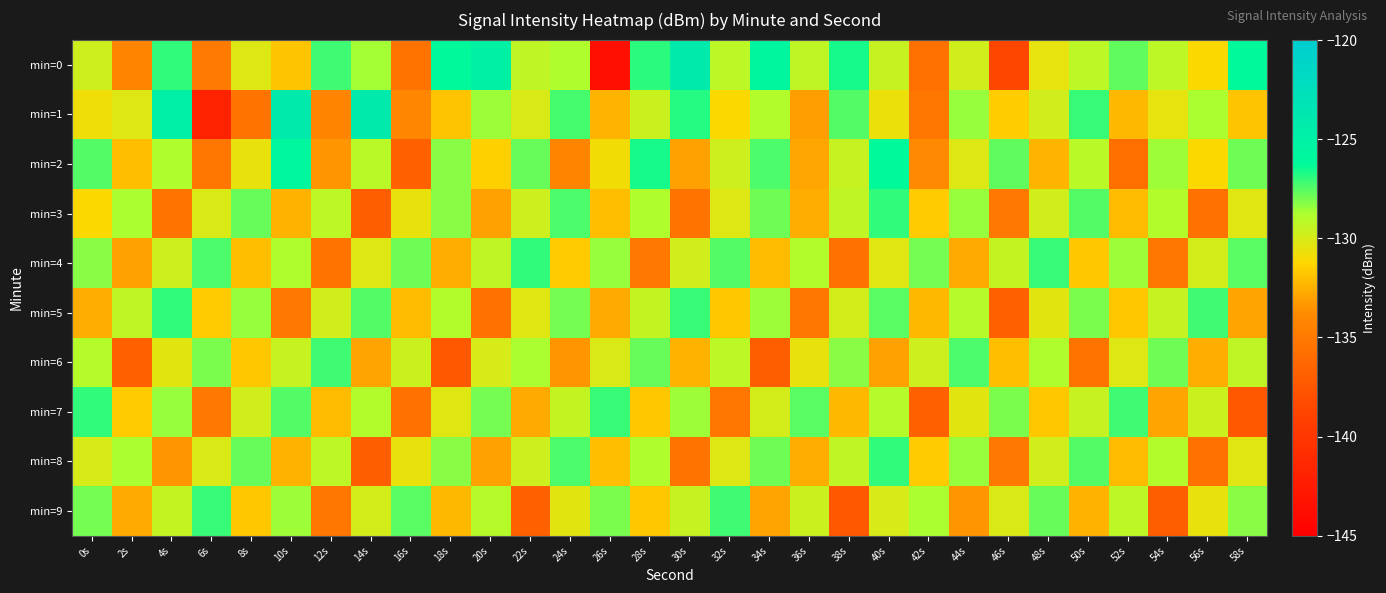

Which series has the widest spread of values?

min=0